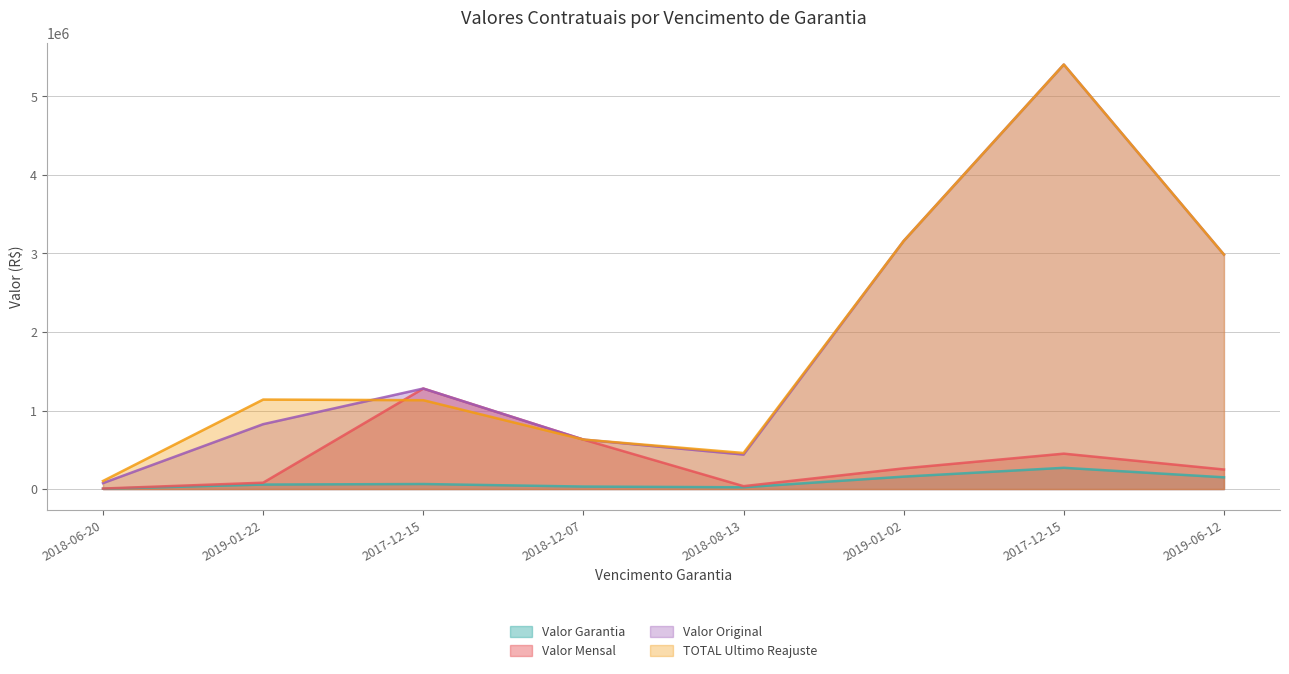

What is the highest value of the TOTAL Ultimo Reajuste series?

5407015.7